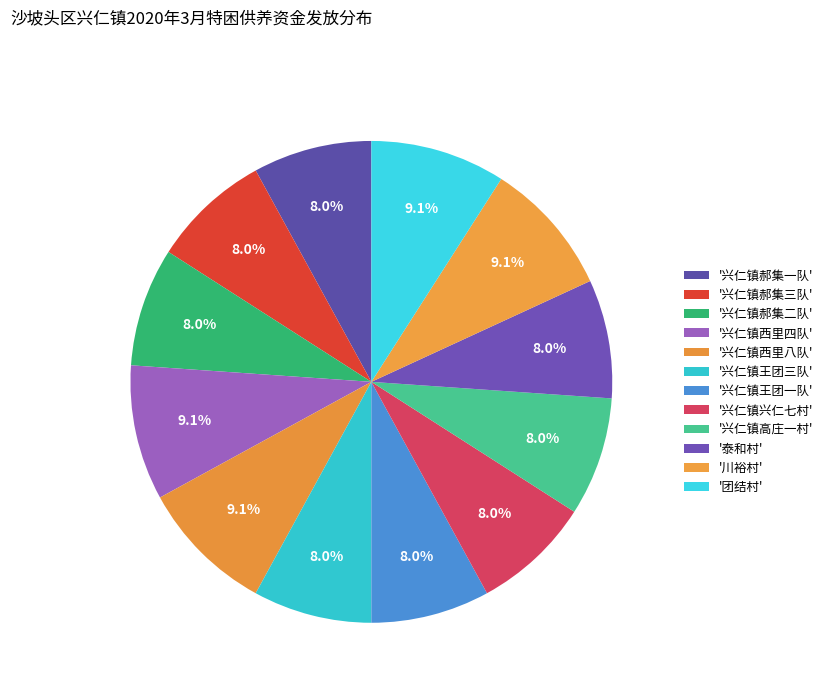

Count the number of slices in the pie.

12